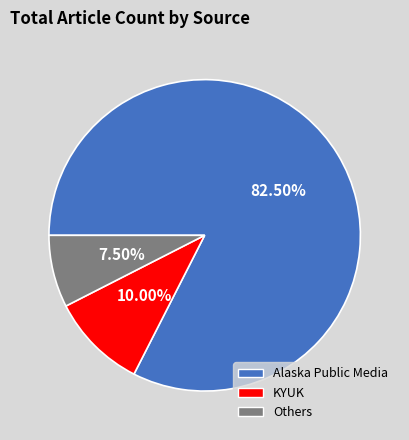

How many slices are in this pie chart?

3